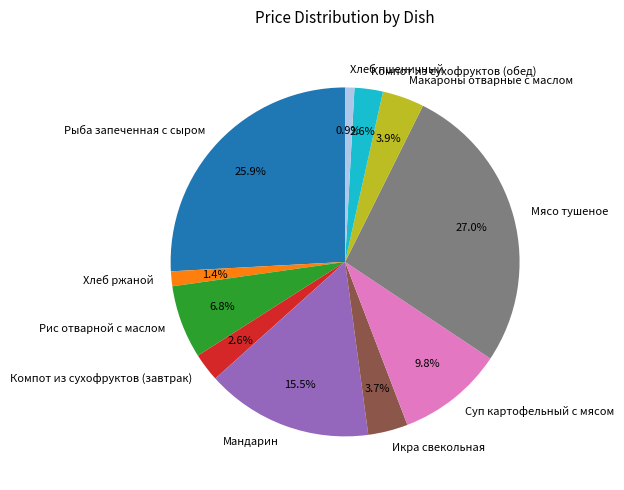

Between Суп картофельный с мясом and Икра свекольная, which is larger?

Суп картофельный с мясом